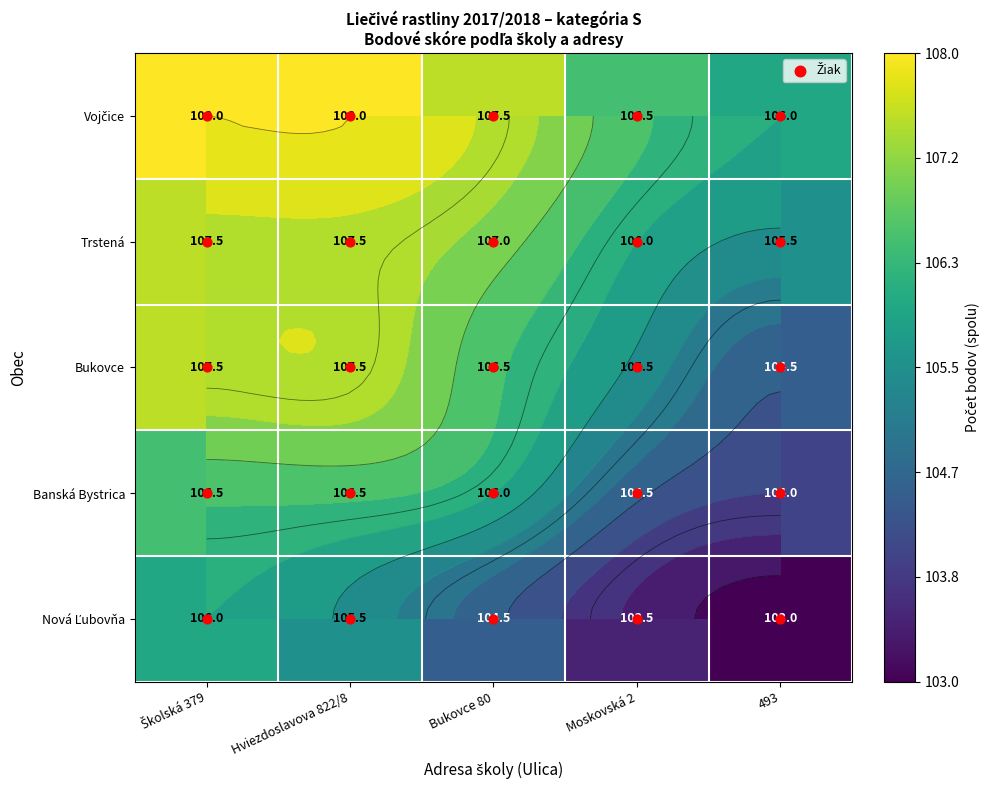

What is the sum of all Banská Bystrica values?

527.5